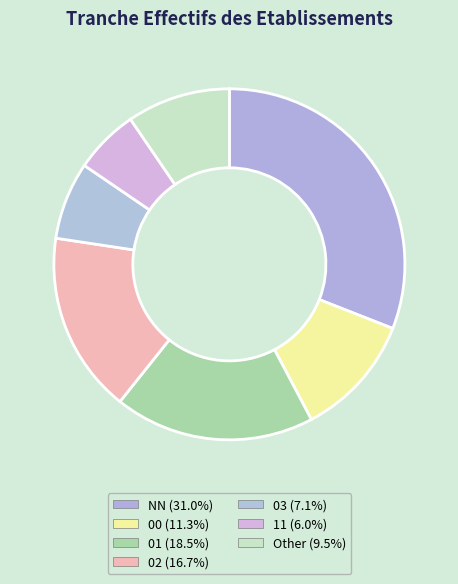

To the nearest percent, what portion does 03 represent?

7%